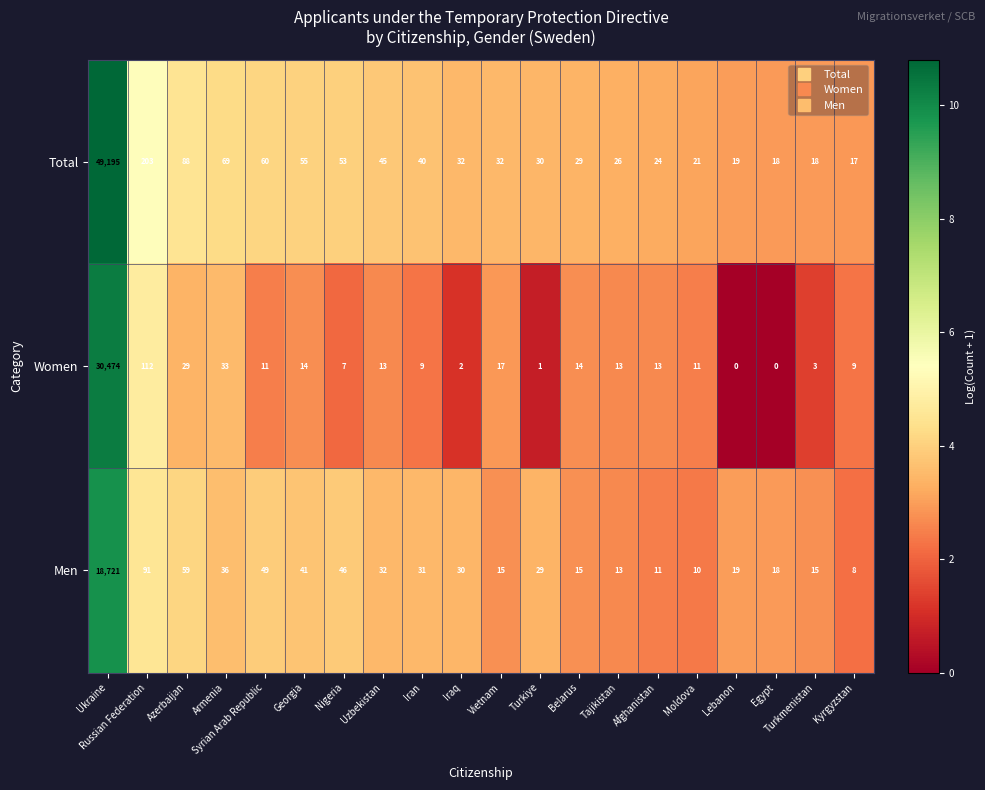

Rank the series by their maximum value, from lowest to highest.

Men, Women, Total